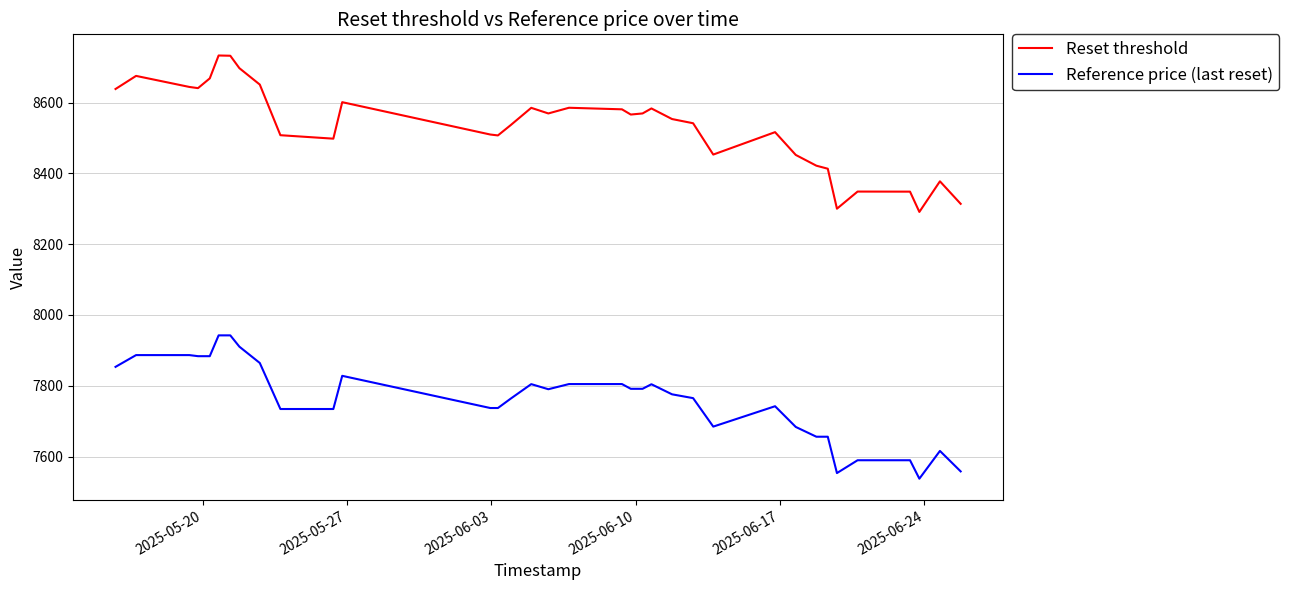

True or false: Reset threshold and Reference price (last reset) intersect in this chart.

False